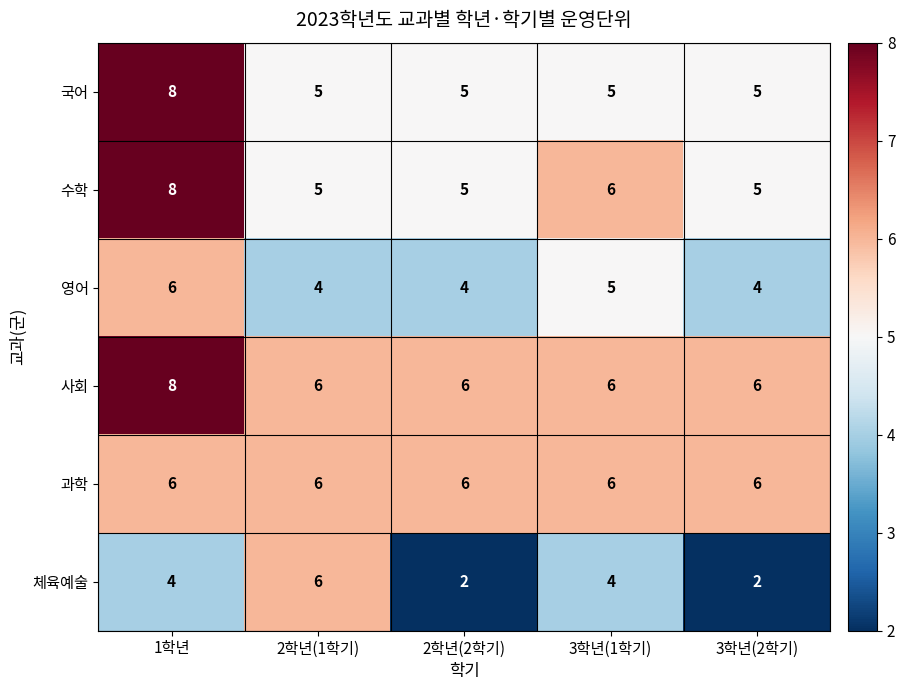

Reading left to right, list all the values displayed in this chart.

국어: 8	5	5	5	5
수학: 8	5	5	6	5
영어: 6	4	4	5	4
사회: 8	6	6	6	6
과학: 6	6	6	6	6
체육예술: 4	6	2	4	2